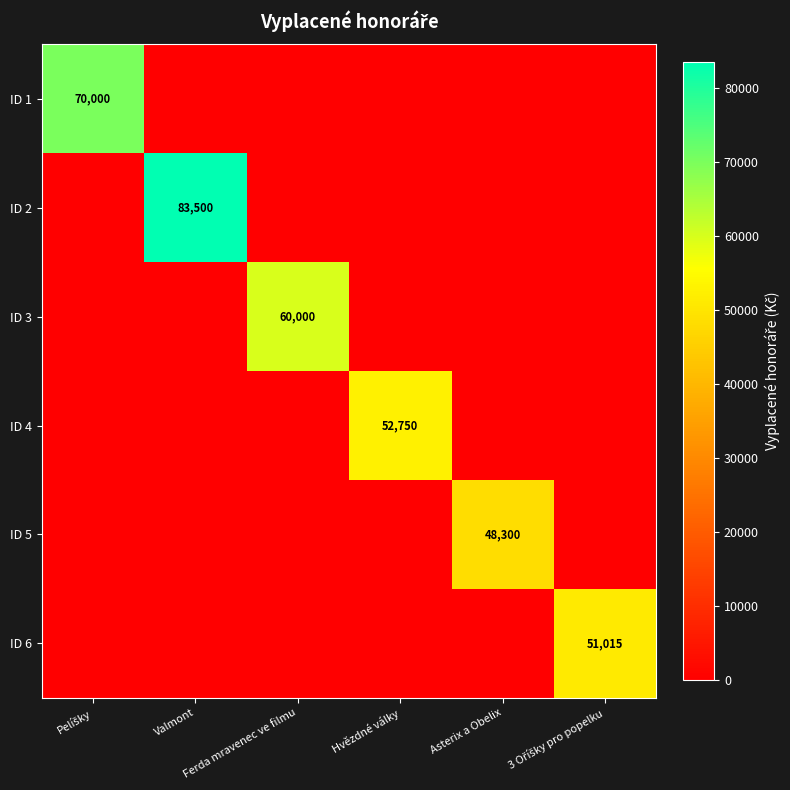

List the labels in order of ID 4 value, smallest first.

Pelíšky, Valmont, Ferda mravenec ve filmu, Asterix a Obelix, 3 Oříšky pro popelku, Hvězdné války